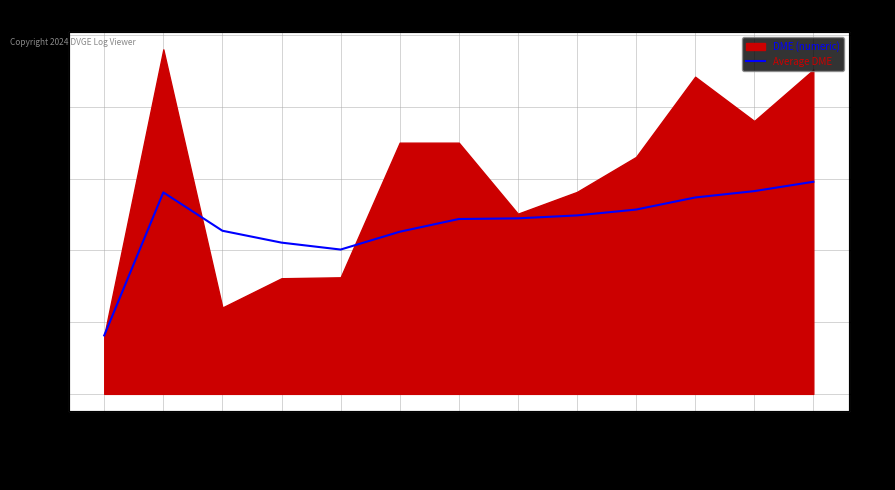

What is the difference between the maximum and minimum values?

21417.1